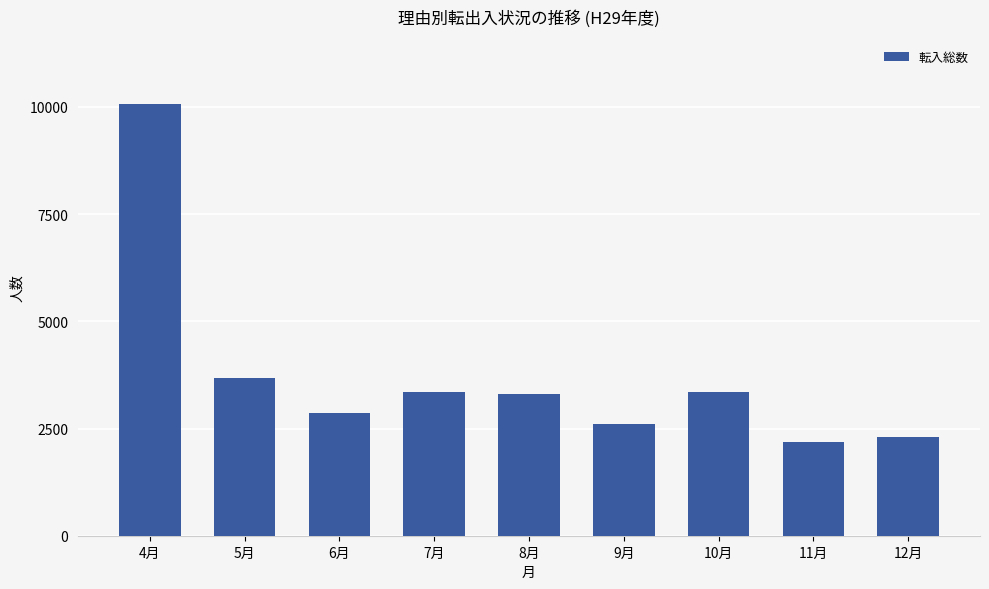

The chart shows a value of 1589 at 7月. True or false?

False